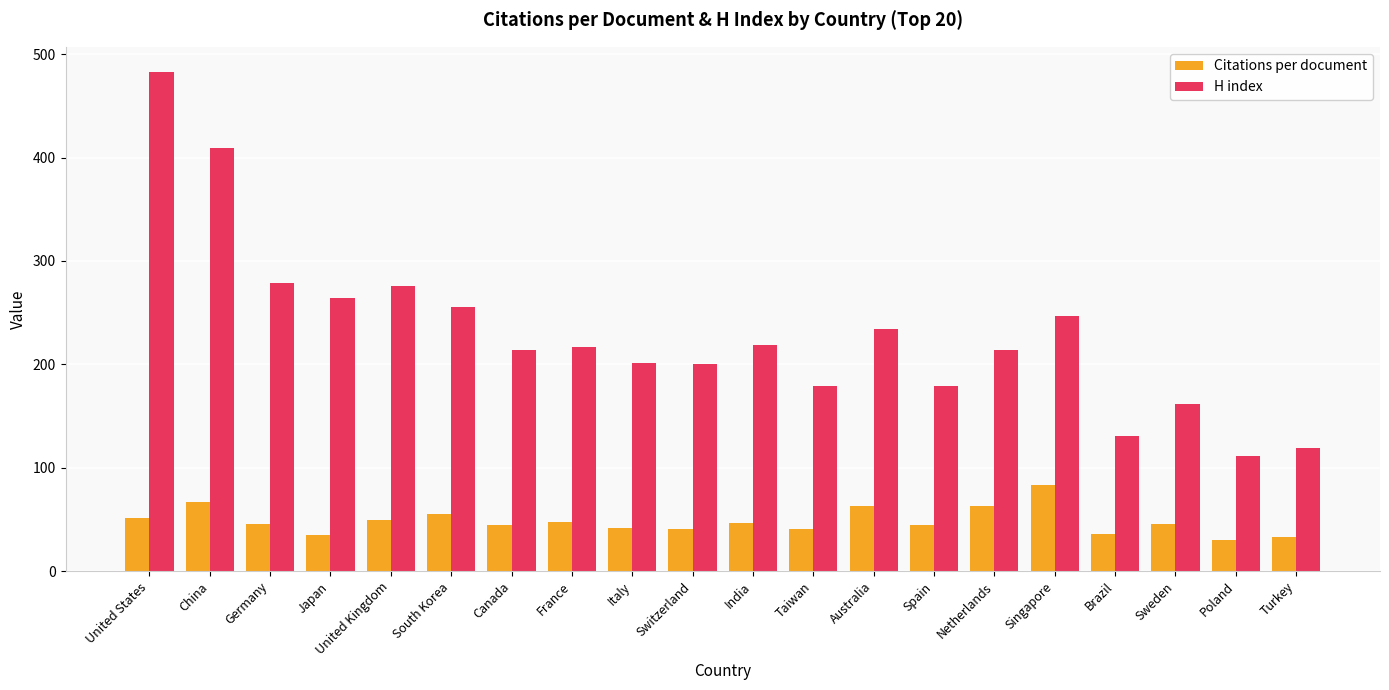

What is the label of the 10th bar from the right?

India